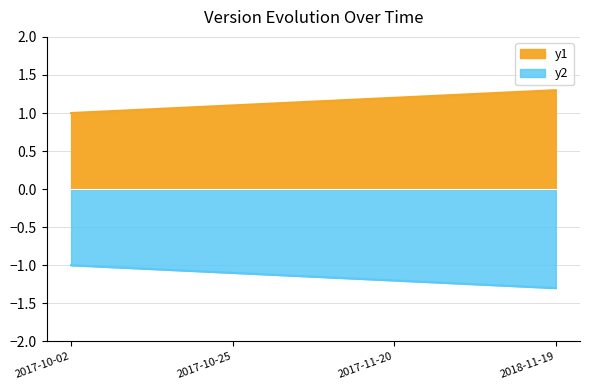

Count the values in the range 1 to 2.

4